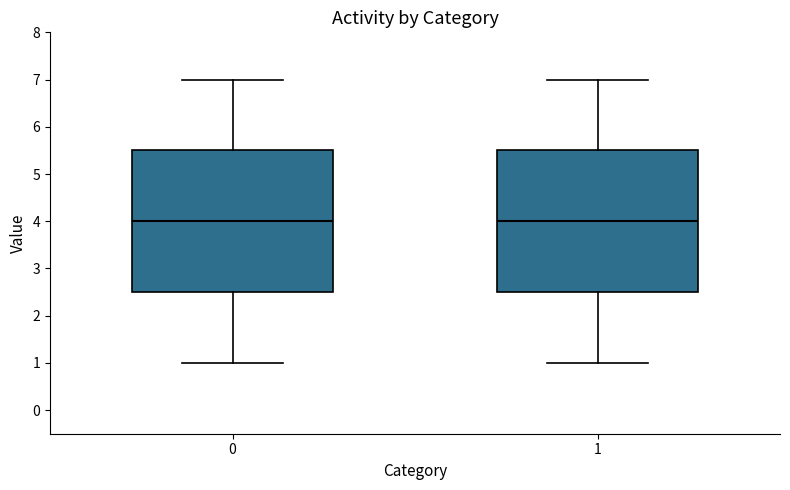

Reading left to right, transcribe this box plot: for each box, give where its median line is, the range the box spans, and where its two whiskers end, as read against the y-axis. The values are not printed on the chart, so give them approximately, as read against the axis.

0: median 4.0, box 2.5 to 5.5, whiskers 1.0 to 7.0
1: median 4.0, box 2.5 to 5.5, whiskers 1.0 to 7.0